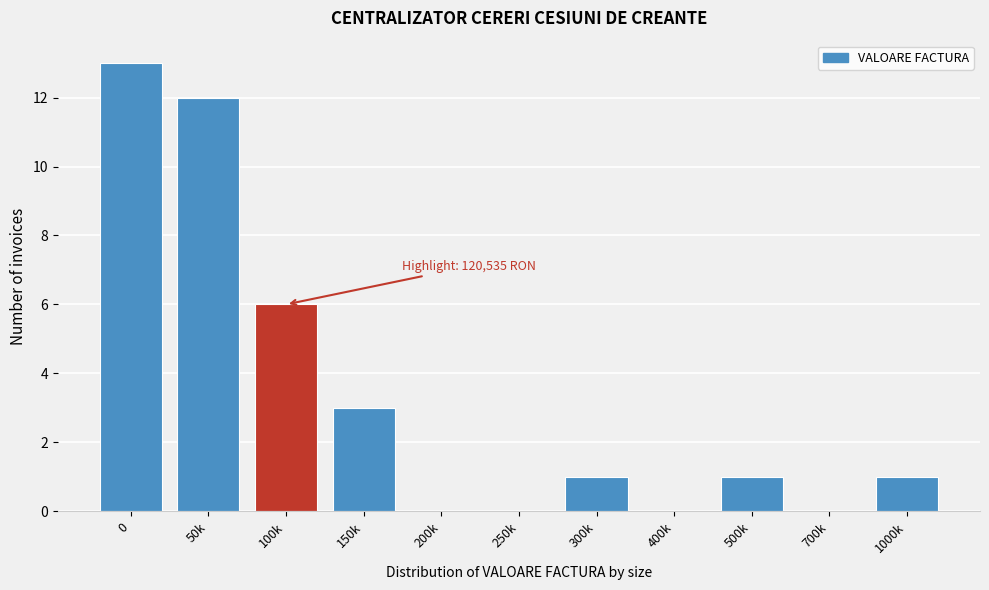

Reading right to left, extract all data points from this chart.

1000k=1	700k=0	500k=1	400k=0	300k=1	250k=0	200k=0	150k=3	100k=6	50k=12	0=13